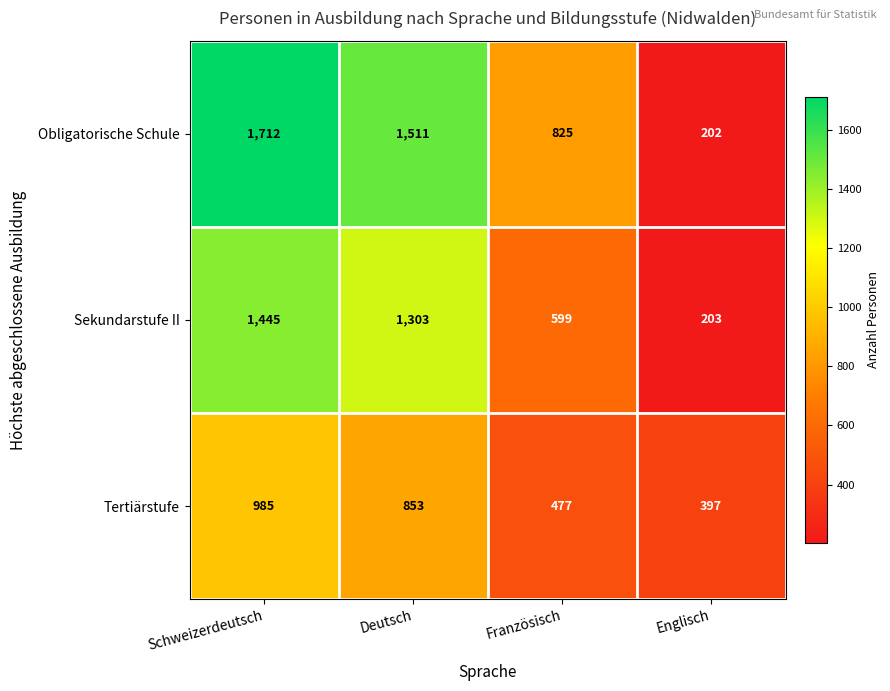

What is the approximate value of Sekundarstufe II at Deutsch, to the nearest 50?

1300